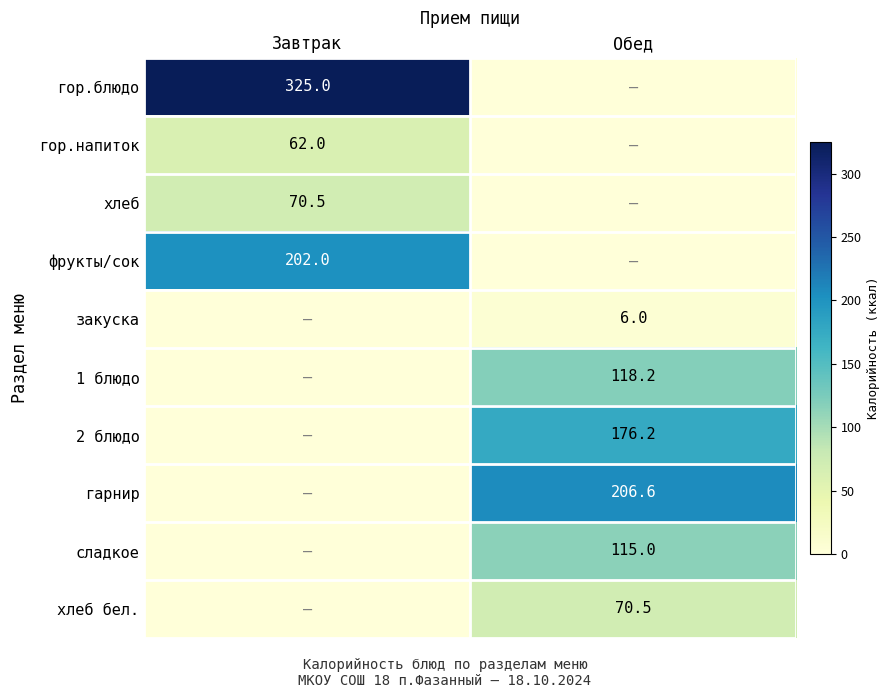

What is the total value across all series at Обед?

692.6